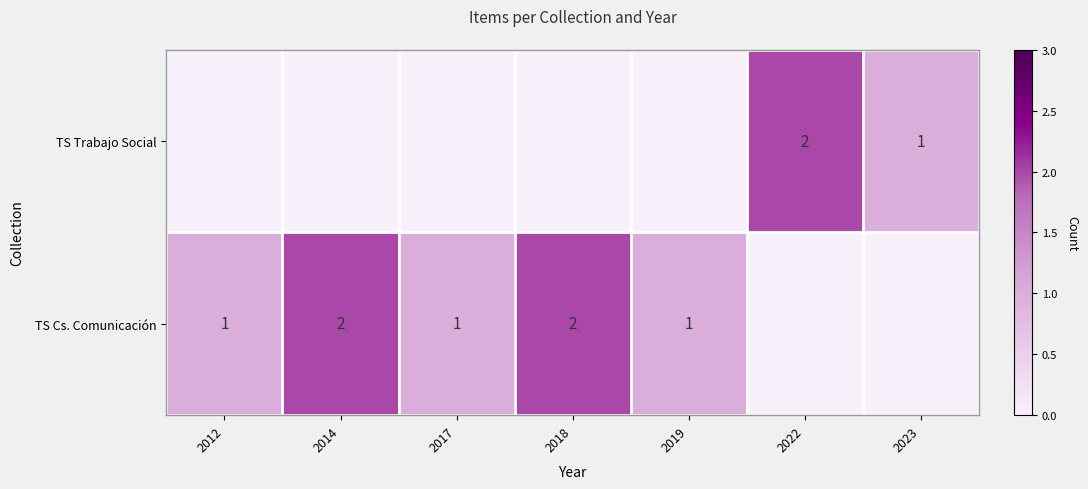

The TS Cs. Comunicación series shows 1 at 2014. True or false?

False